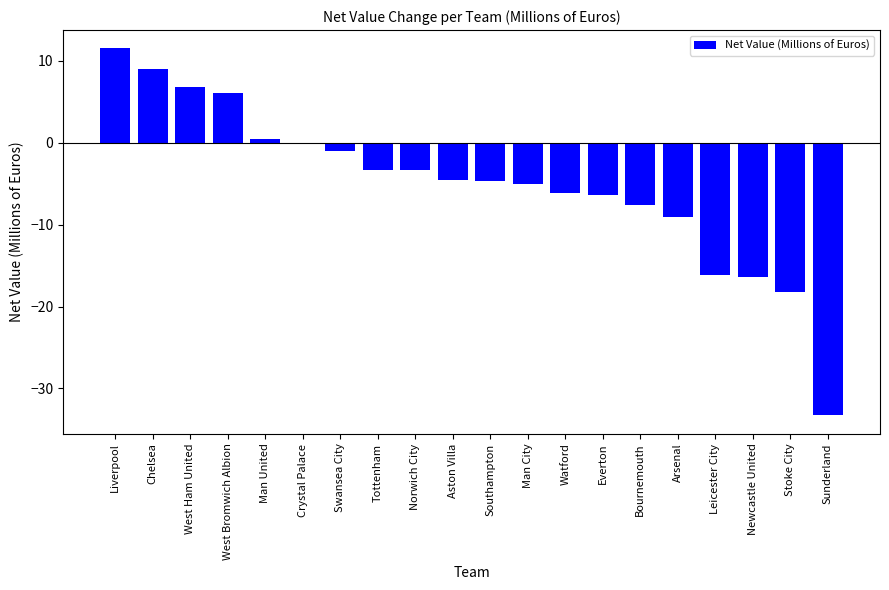

What is the greatest value displayed?

11.5